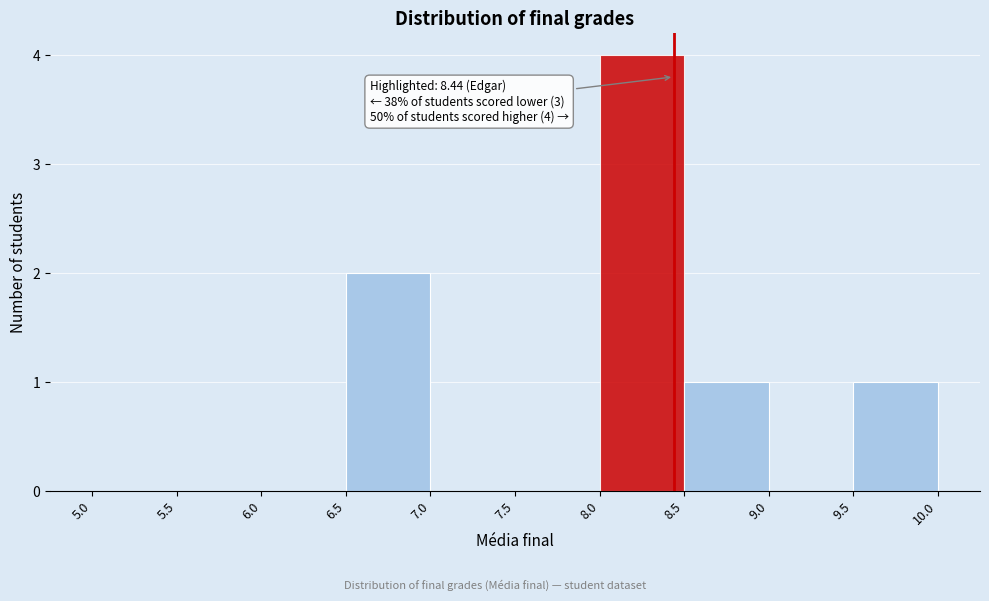

Which range on the x-axis has the tallest bar?

8.0 to 8.5